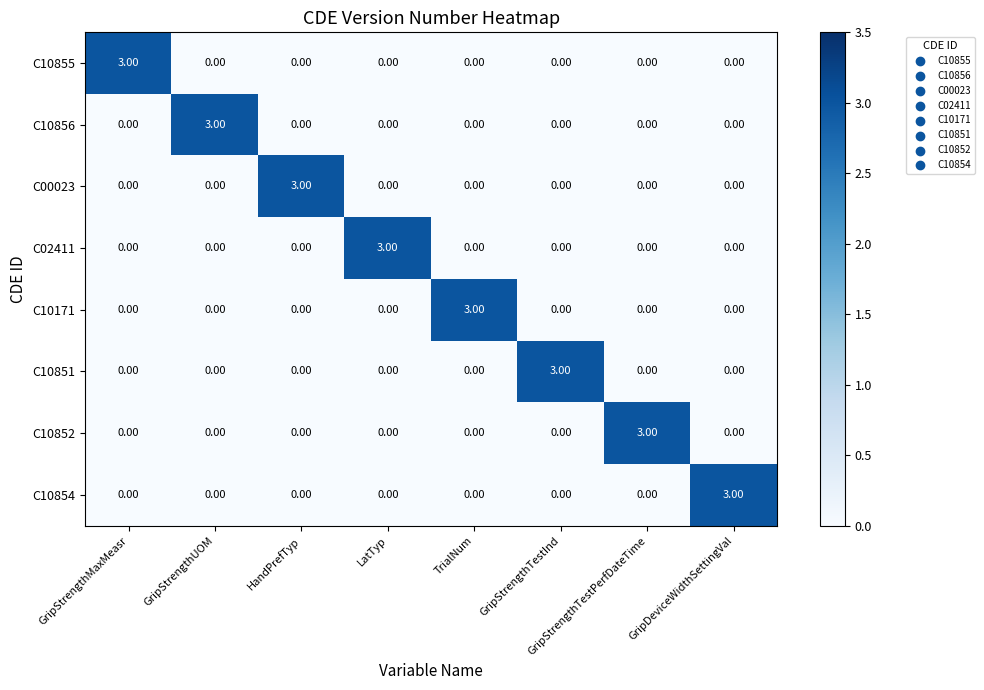

What is the total value across all series at HandPrefTyp?

3